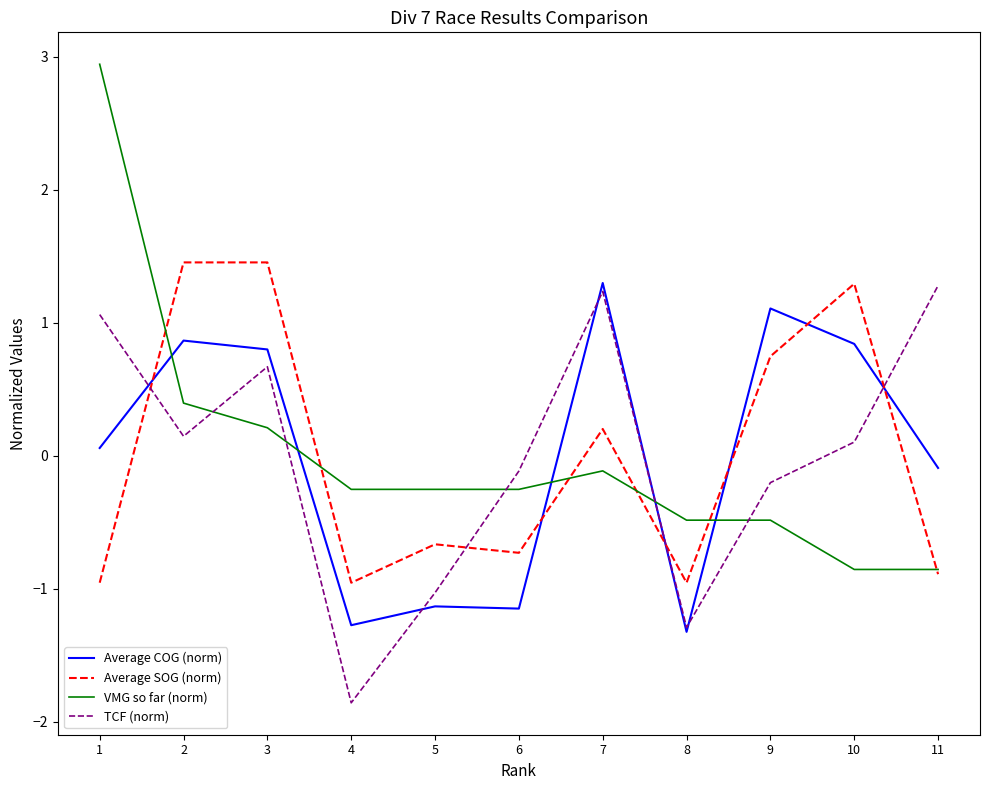

What is the difference between the highest and lowest values at 9?

1.6